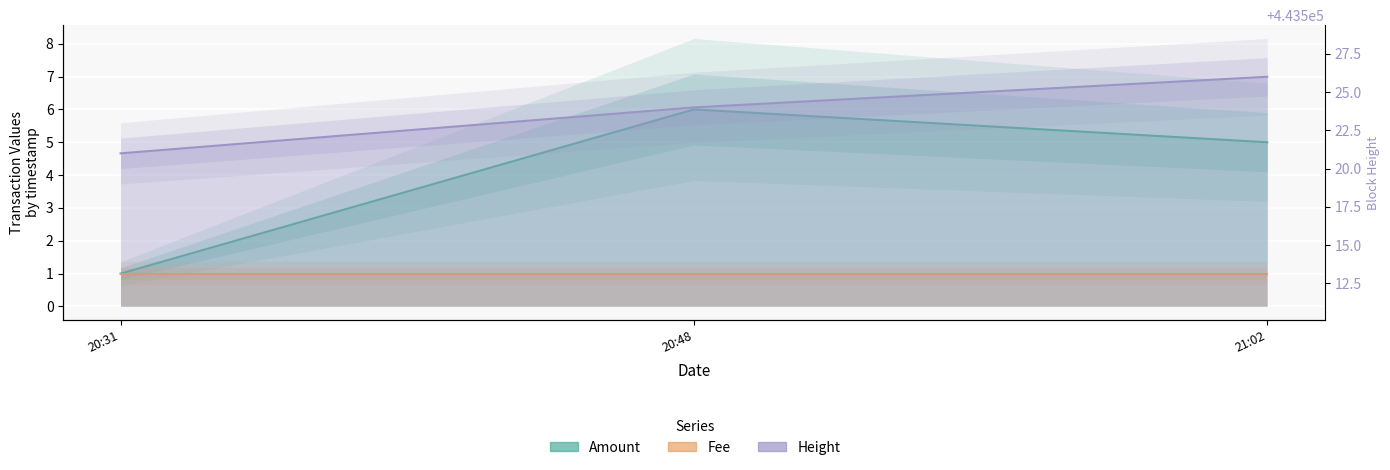

List the labels in order of Height value, largest first.

21:02, 20:48, 20:31